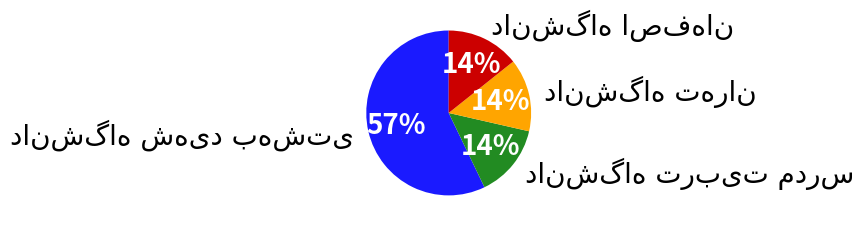

Does any single category account for the majority?

Yes